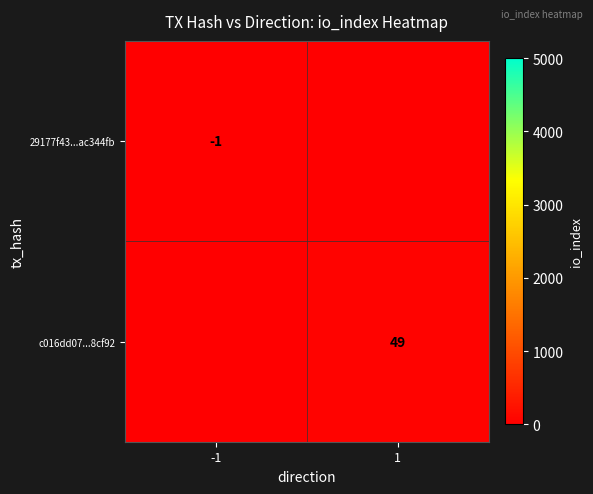

Is it true that c016dd07...8cf92 equals 49 at 1?

True